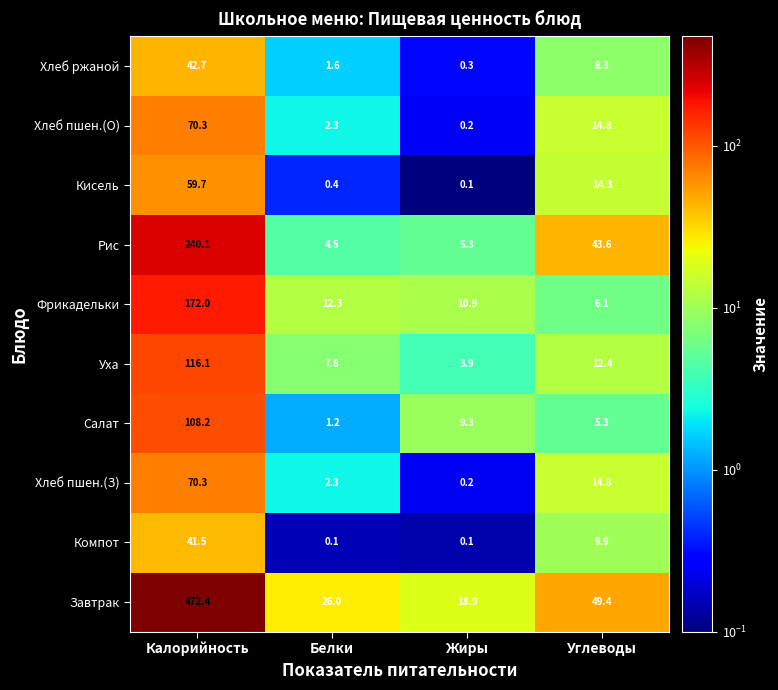

True or false: Хлеб ржаной has a value of 1.6 at Белки.

True